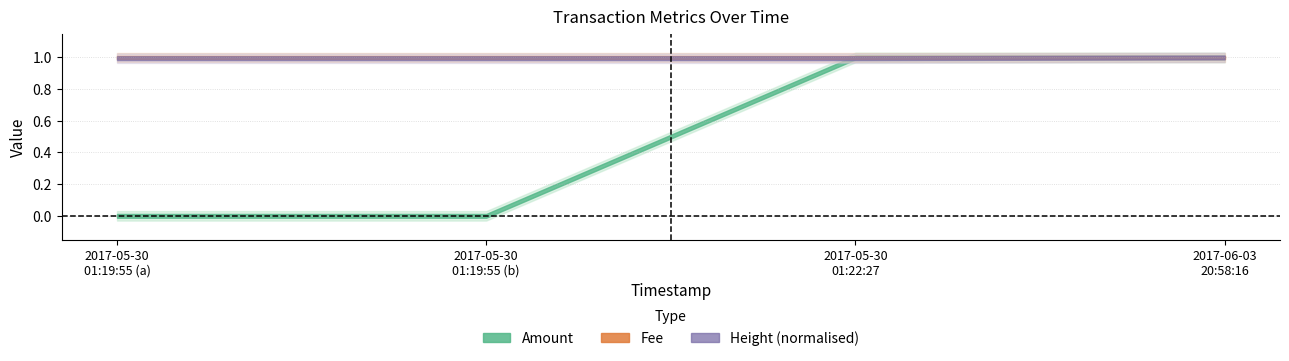

Which label corresponds to the smallest value in the chart?

2017-05-30 01:19:55